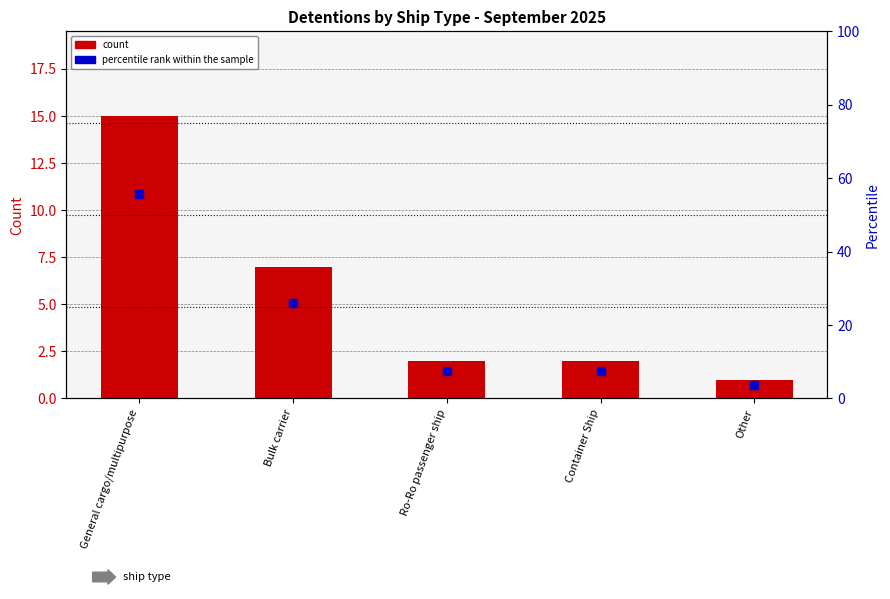

Where does the percentile rank within the sample series first go above 7?

General cargo/multipurpose